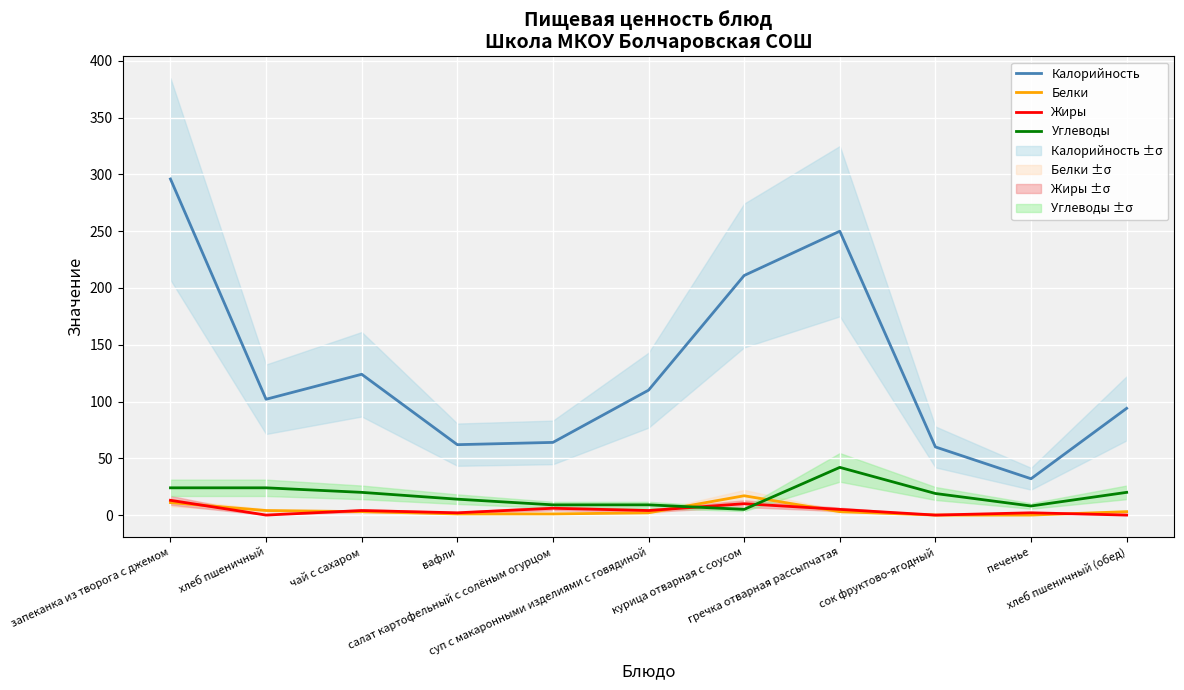

What is the difference between the Белки values at суп с макаронными изделиями с говядиной and вафли?

1